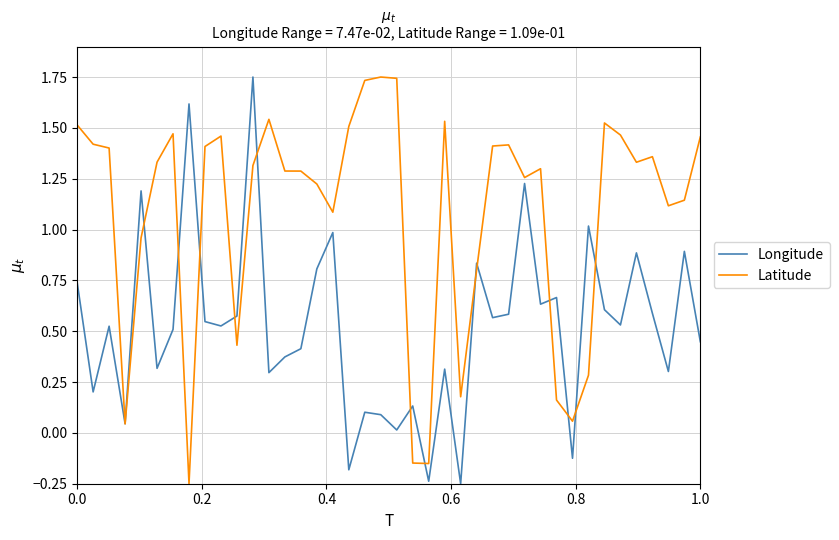

Which series has the largest total across all categories?

Latitude